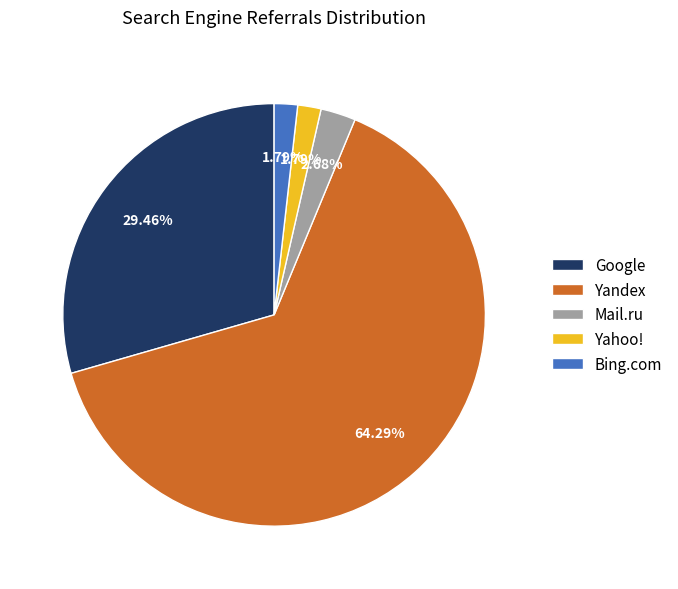

What percentage is NOT represented by Yahoo!?

98.2%